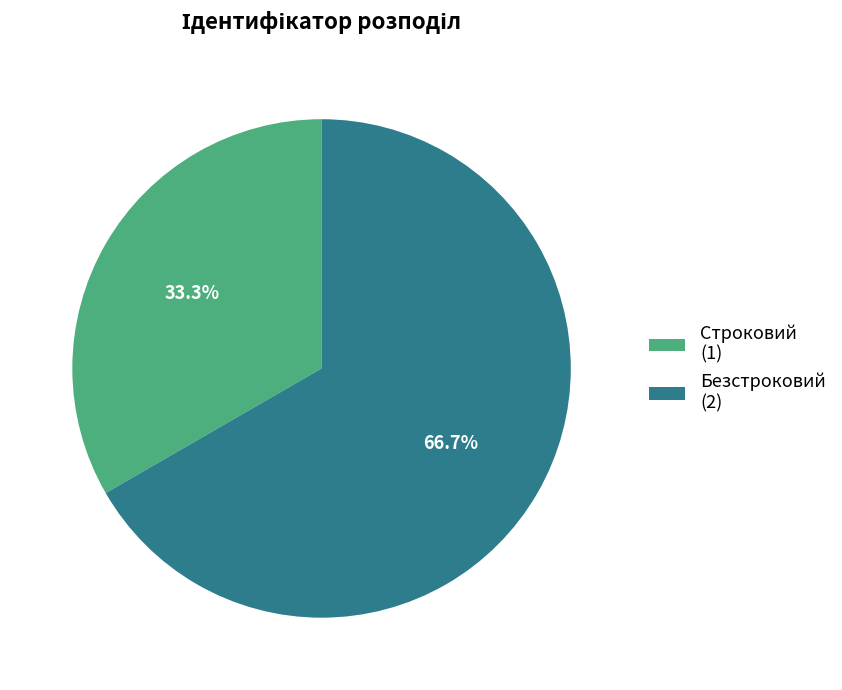

The Строковий slice represents 45% of the pie. True or false?

False